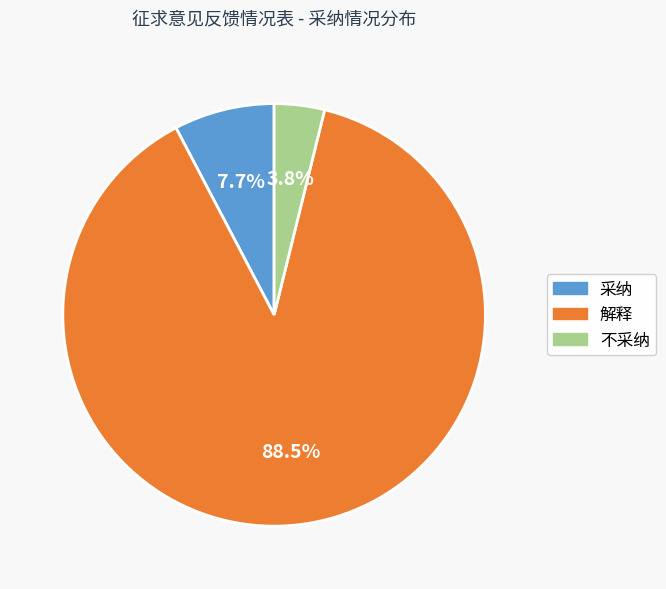

What percentage is the 采纳 slice, to the nearest percent?

8%